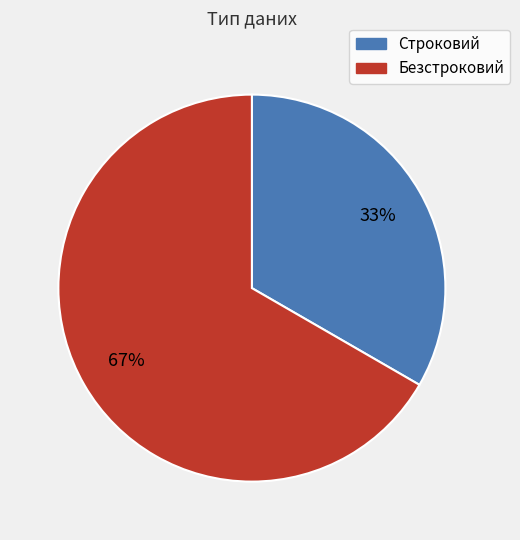

Is there a majority slice in this chart?

Yes